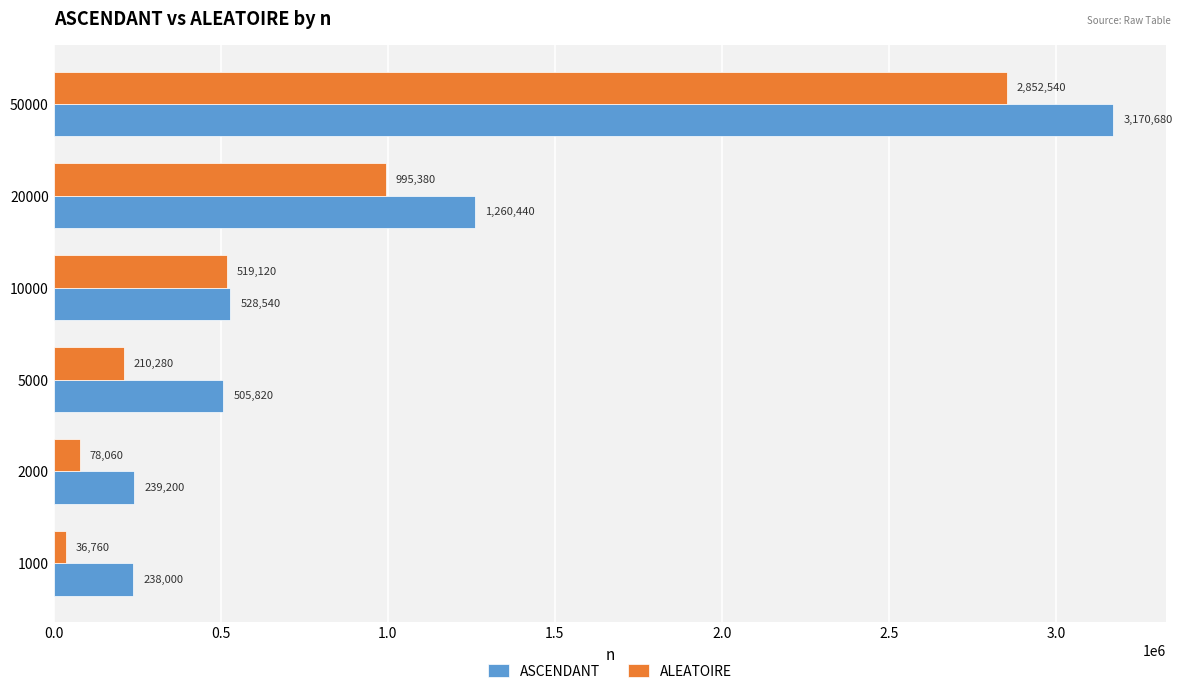

The value of ALEATOIRE at 1000 is 36760. True or false?

True